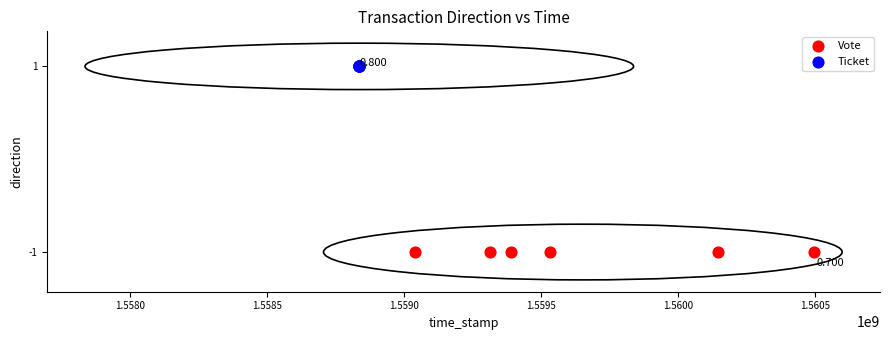

Which series reaches the maximum Y coordinate?

Ticket